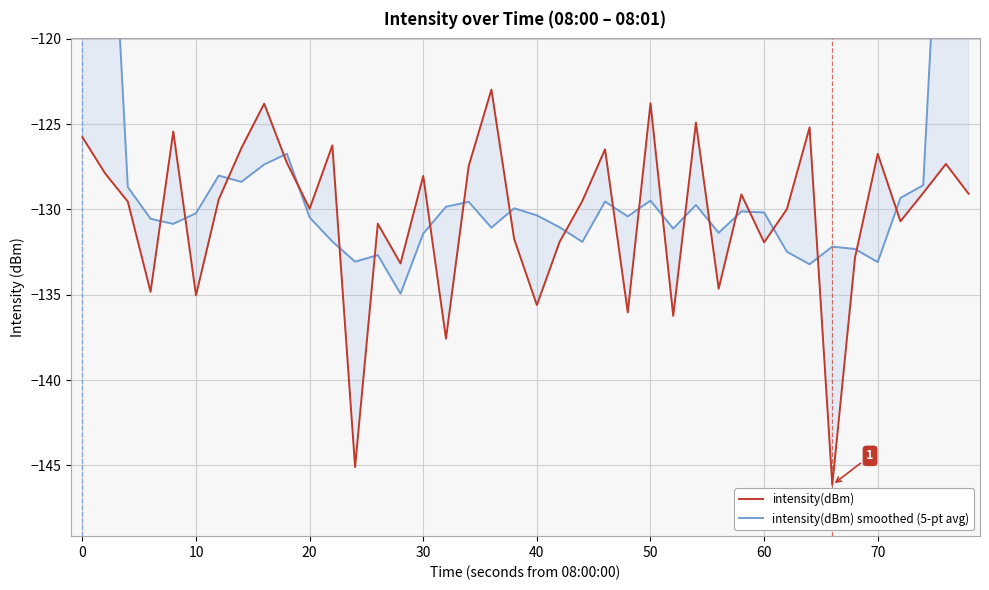

How many data points in intensity(dBm) smoothed (5-pt avg) are less than -130?

23